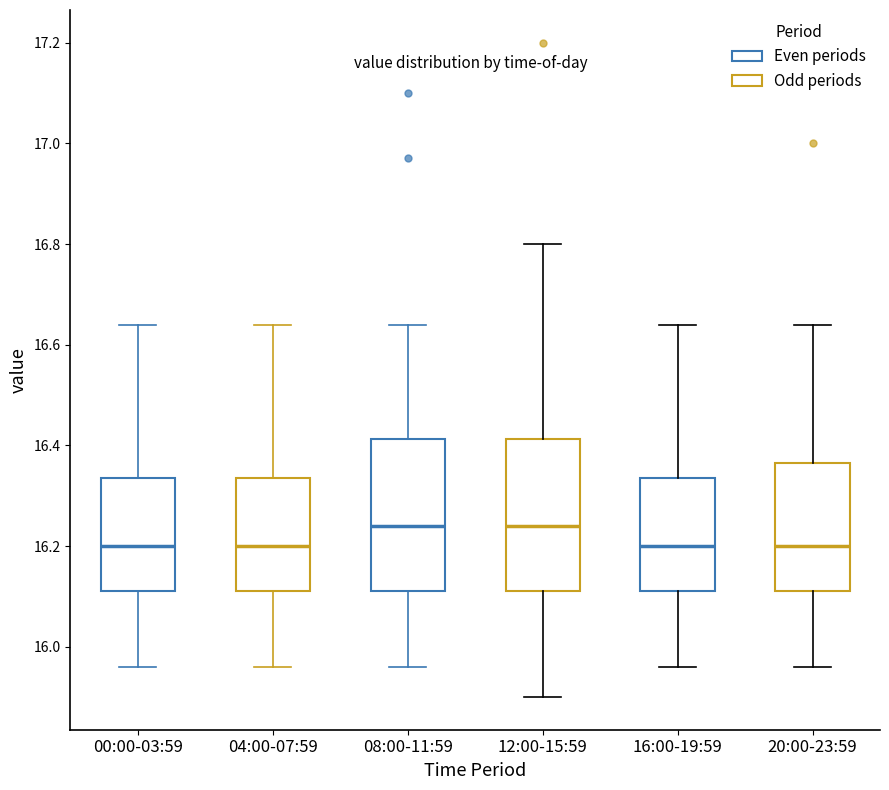

Reading left to right, read every box against the y-axis: the position of its median line, the range the box covers, and the ends of its whiskers. The values are not printed on the chart, so give them approximately, as read against the axis.

00:00-03:59: median 16.20, box 16.12 to 16.34, whiskers 15.96 to 16.64
04:00-07:59: median 16.20, box 16.12 to 16.34, whiskers 15.96 to 16.64
08:00-11:59: median 16.24, box 16.12 to 16.42, whiskers 15.96 to 16.64
12:00-15:59: median 16.24, box 16.12 to 16.42, whiskers 15.90 to 16.80
16:00-19:59: median 16.20, box 16.12 to 16.34, whiskers 15.96 to 16.64
20:00-23:59: median 16.20, box 16.12 to 16.36, whiskers 15.96 to 16.64